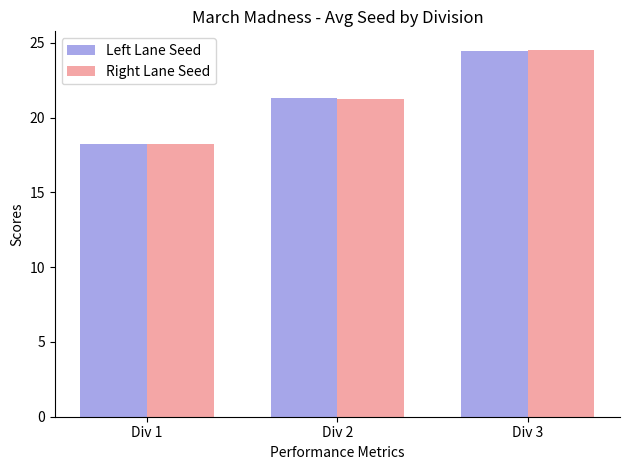

At which category does the chart reach its peak across all series?

Div 3